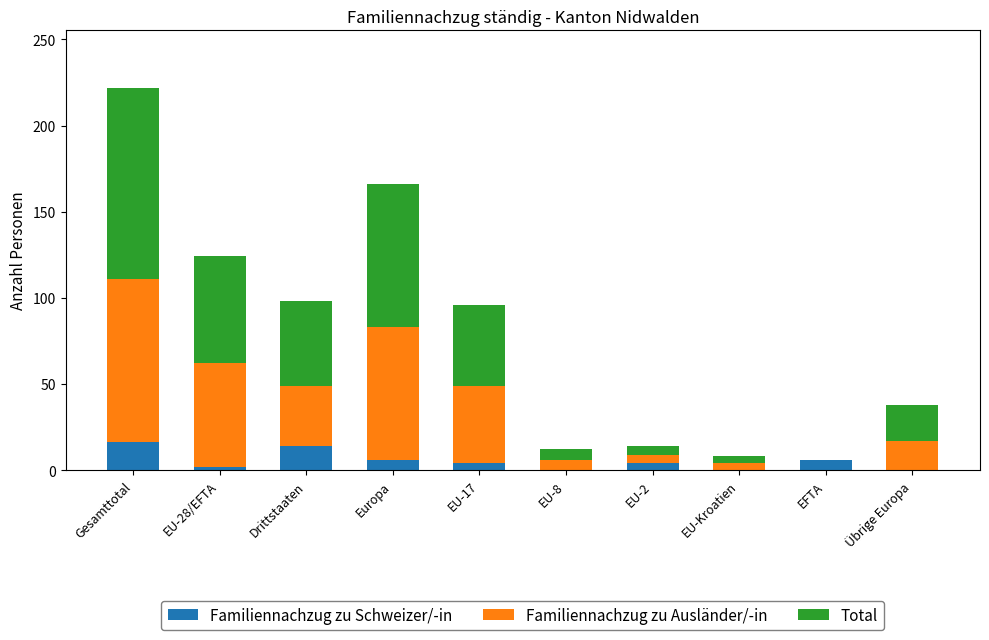

What is the total value across all series at Europa?

166